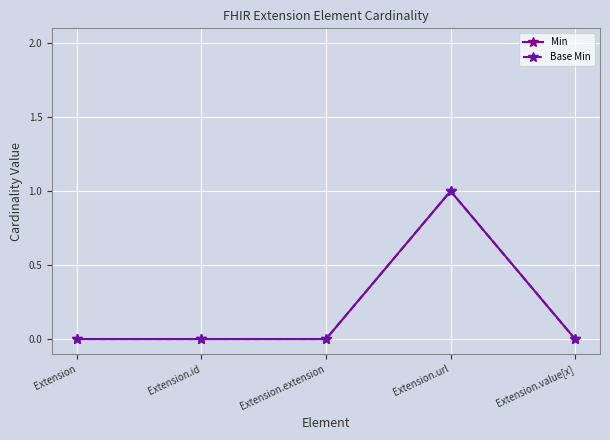

Count the Base Min values in the range 0 to 1.

5